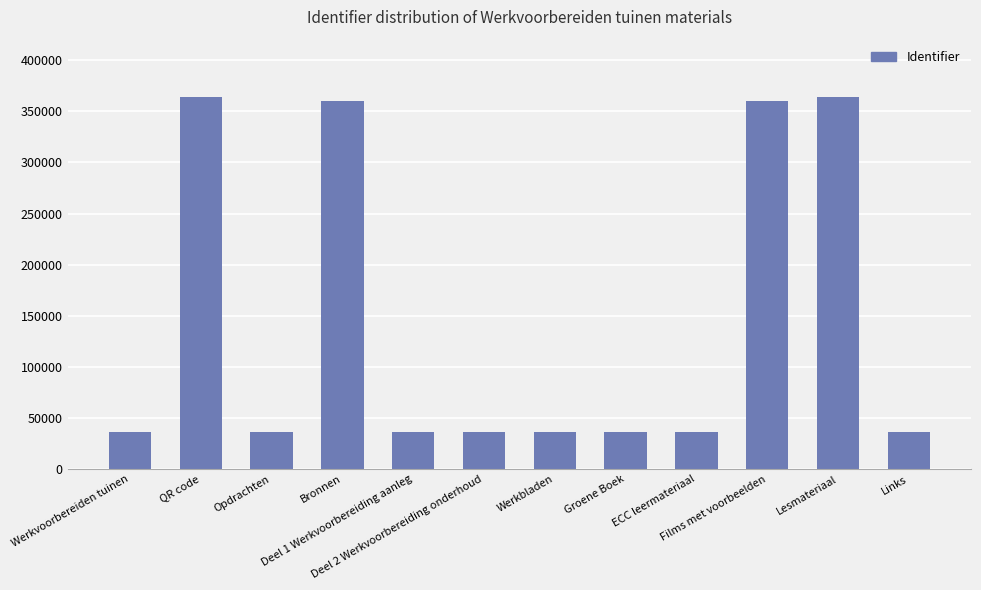

What is the sum of all values?

1737510